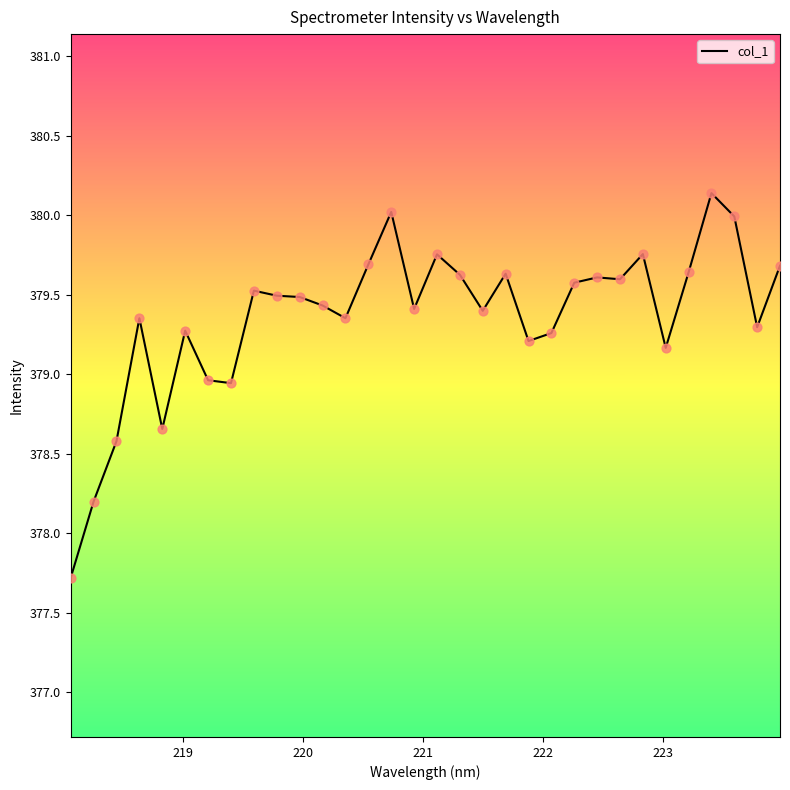

What is the greatest value displayed?

380.1